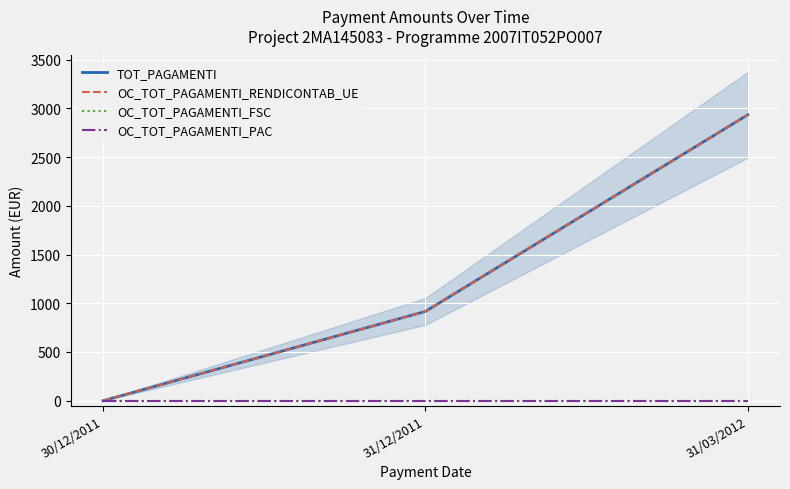

Is it true that TOT_PAGAMENTI equals 2933.9 at 31/03/2012?

True